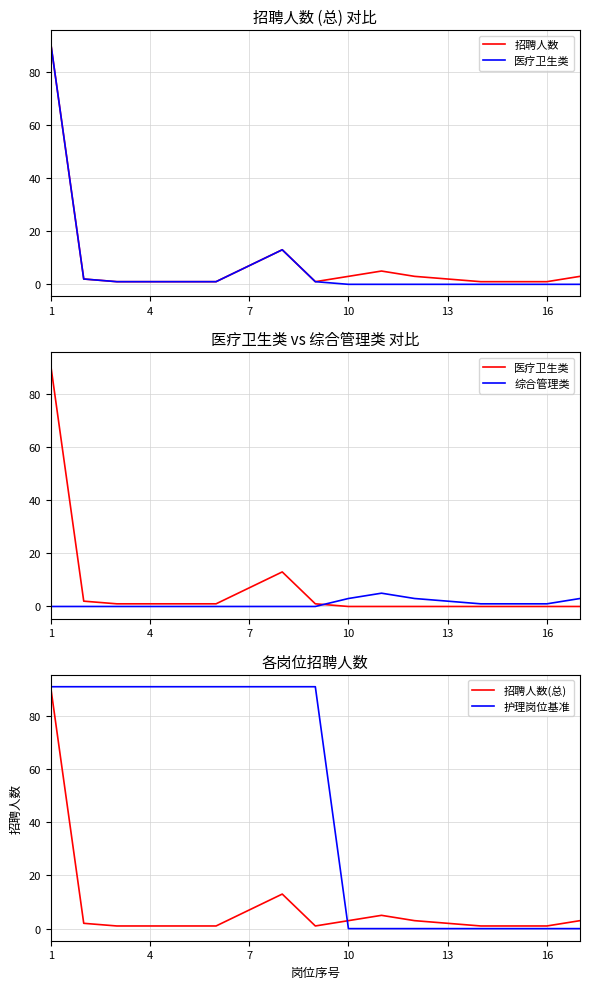

The value of 护理岗位基准 at 16 is 0. True or false?

True